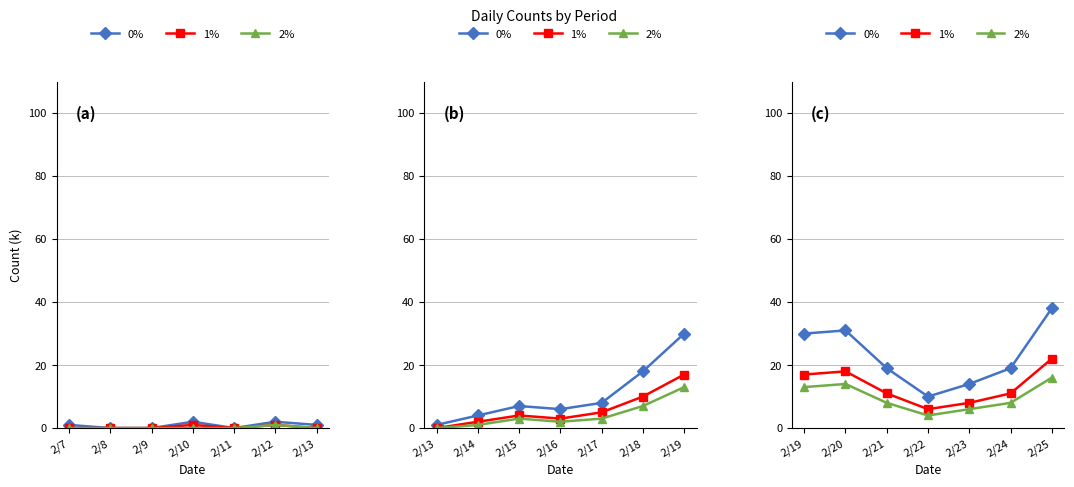

The value of 0% at 2/22 is 4. True or false?

False